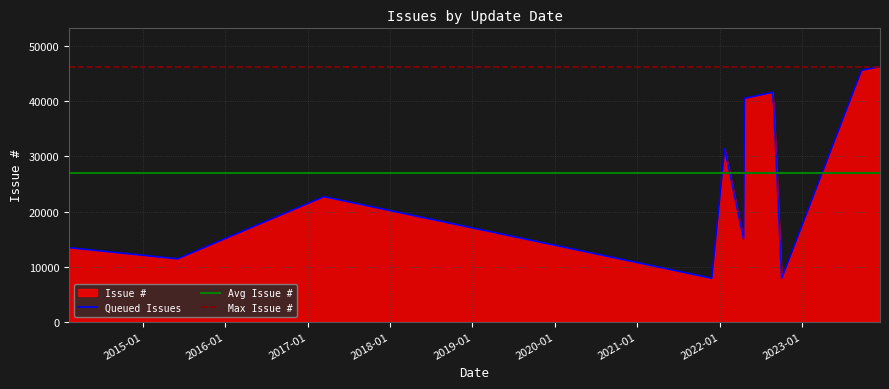

True or false: the data has more than 0 interior local peaks.

True